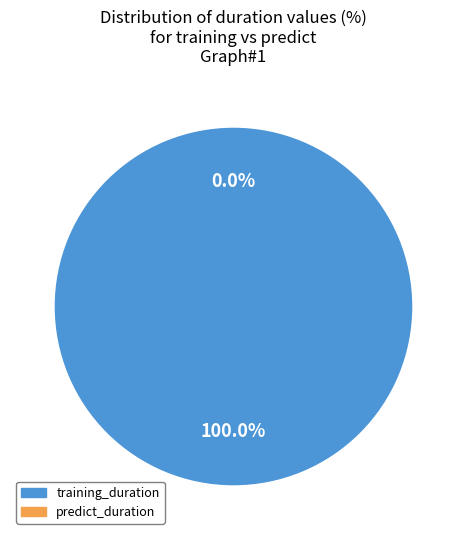

Count the number of slices in the pie.

2